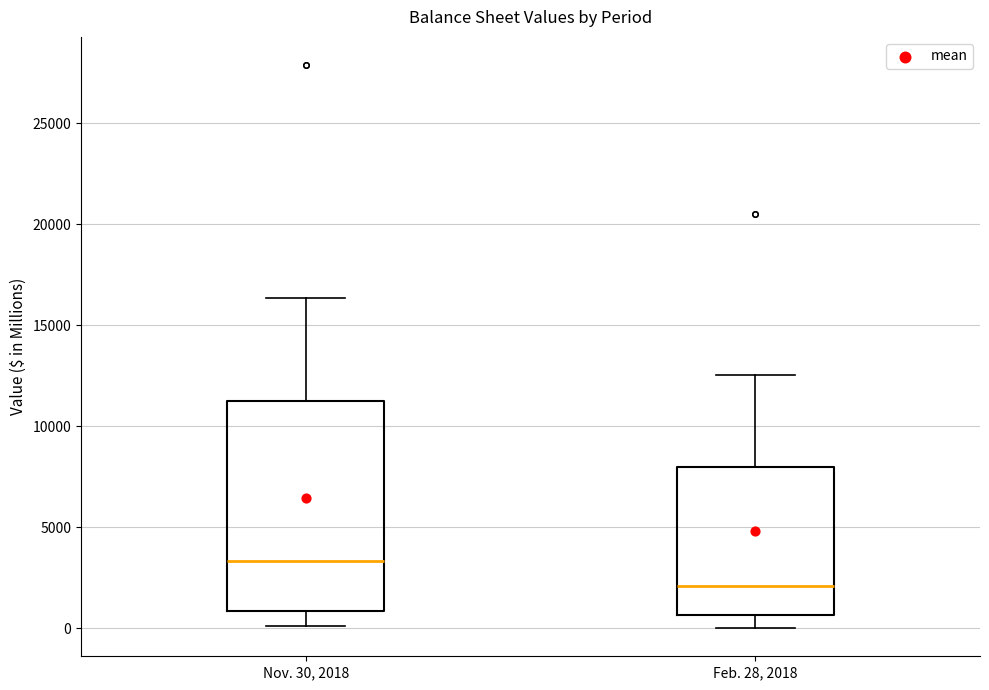

Which box's median line is the highest?

Nov. 30, 2018